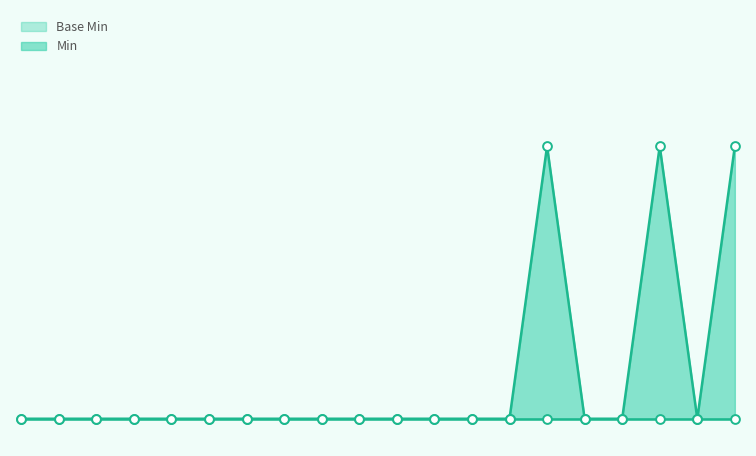

Between Observation.identifier.system and Observation.meta, which is larger?

Observation.identifier.system